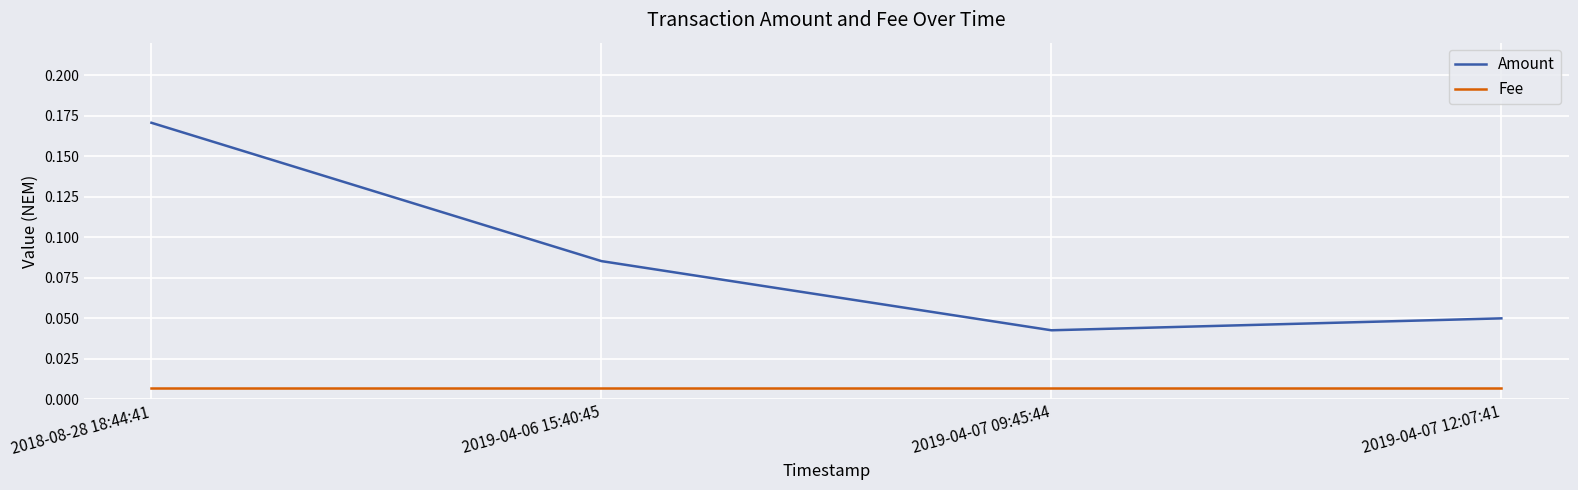

What are all the series names shown in the legend?

Amount, Fee